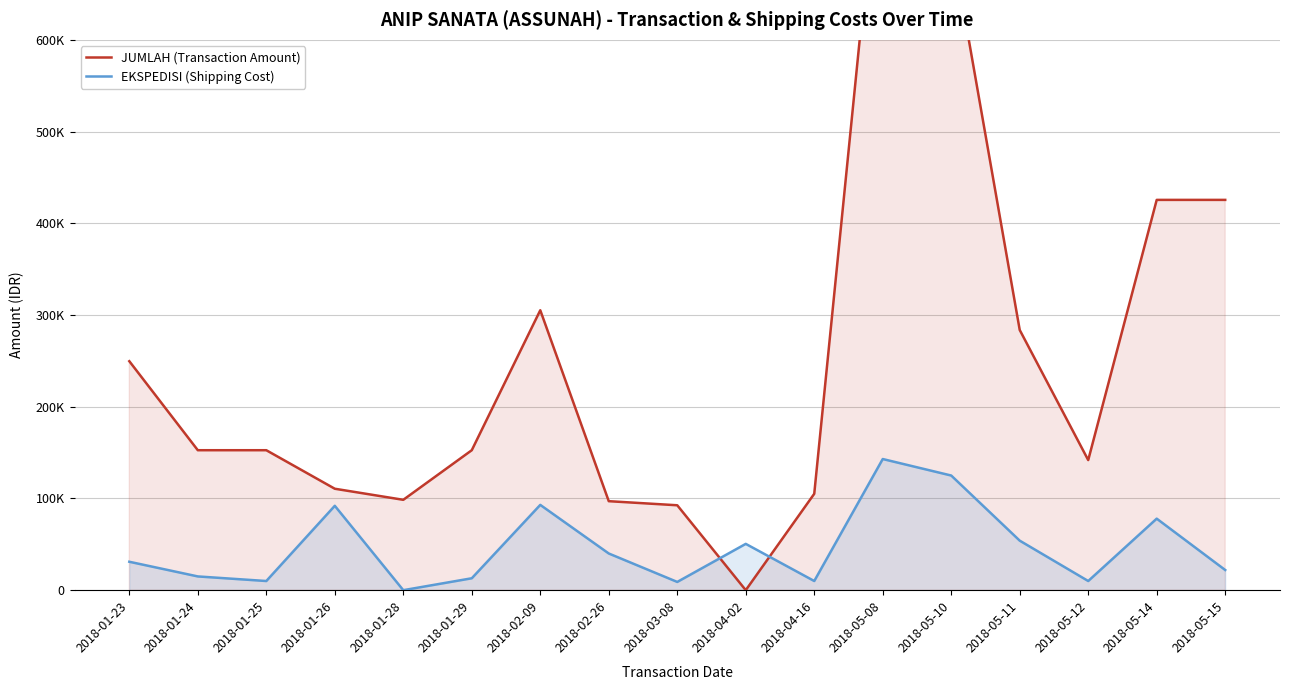

What is the value of the JUMLAH (Transaction Amount) point at the 17th from the left?

425514